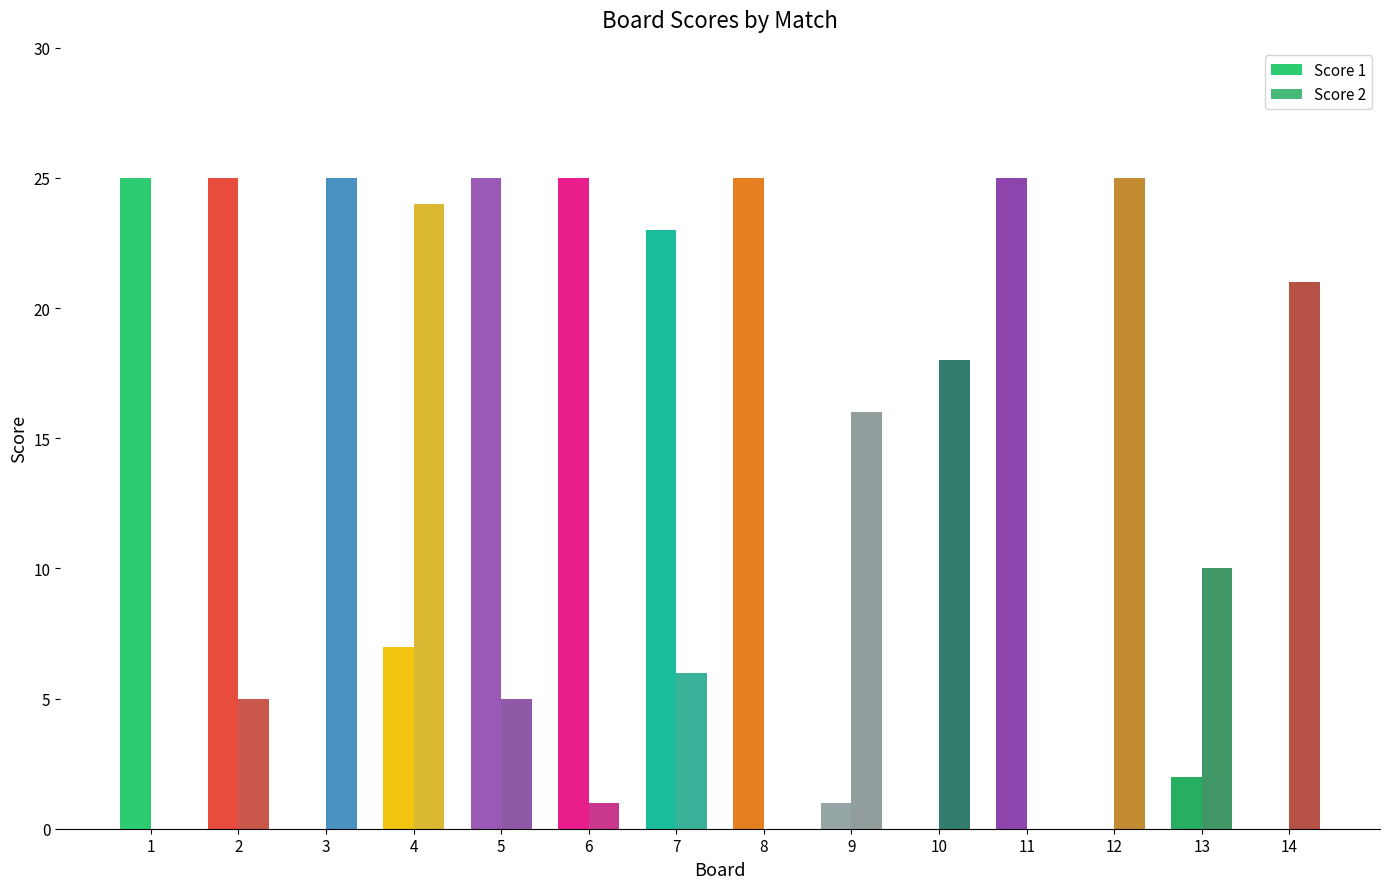

How many series are shown in this chart?

2